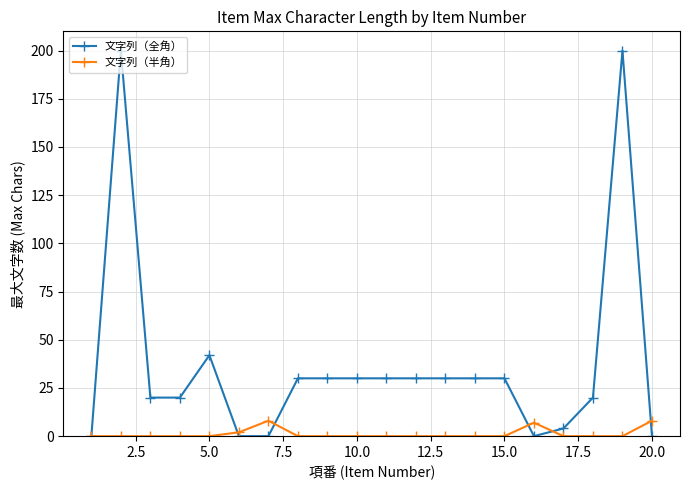

What is the greatest value displayed?

200